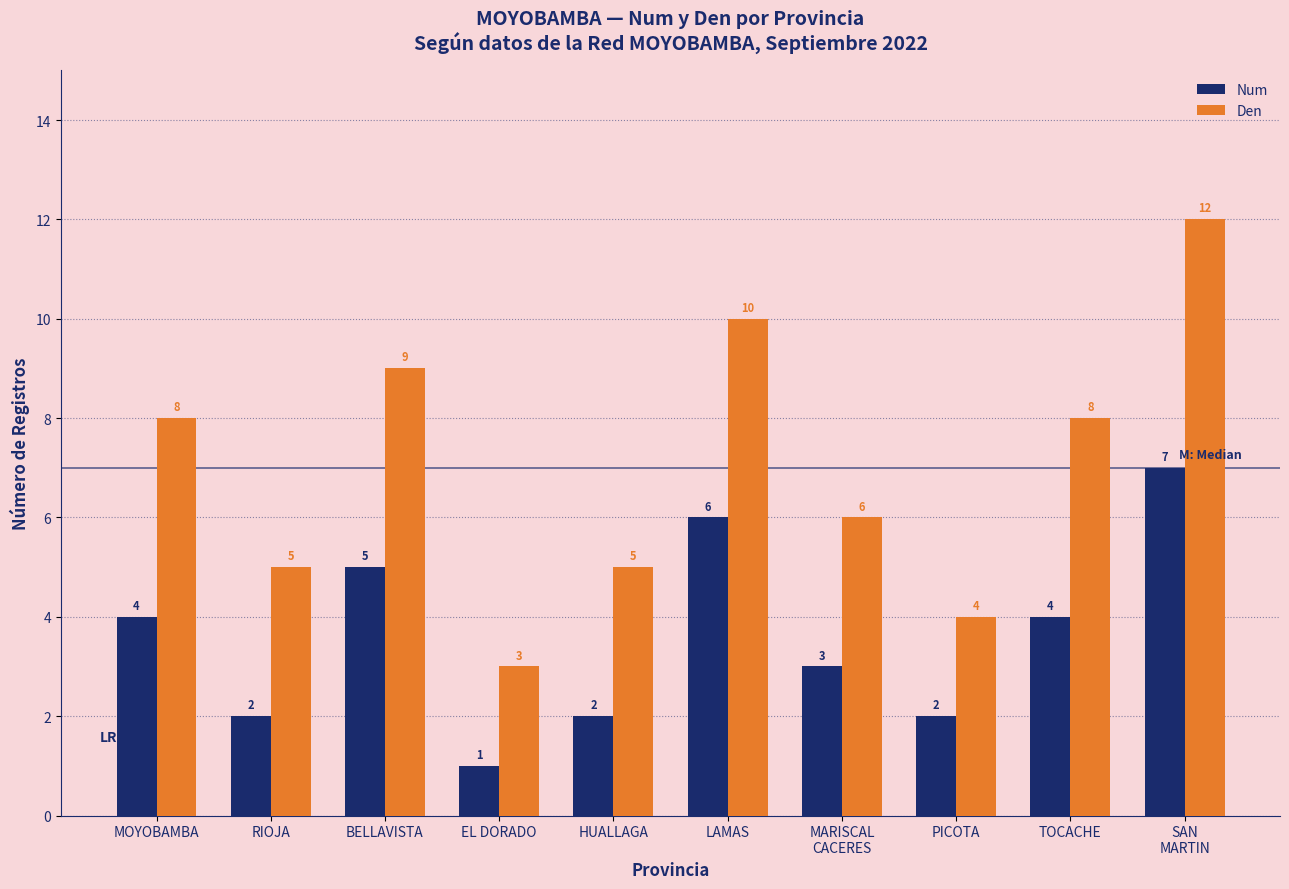

Rank the series at EL DORADO from lowest to highest value.

Num, Den